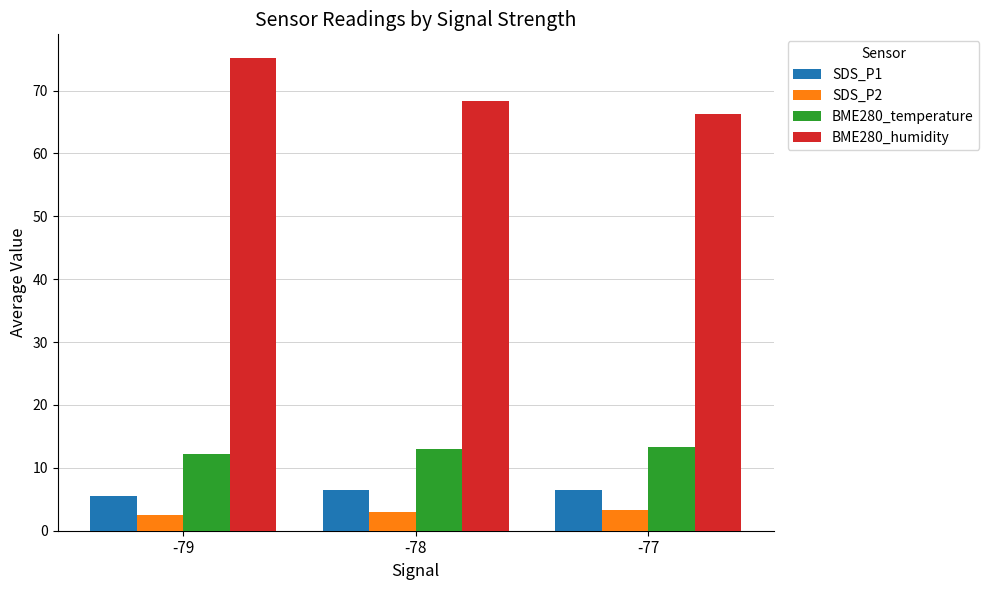

What is the difference between the maximum and minimum values in the BME280_humidity series?

8.9